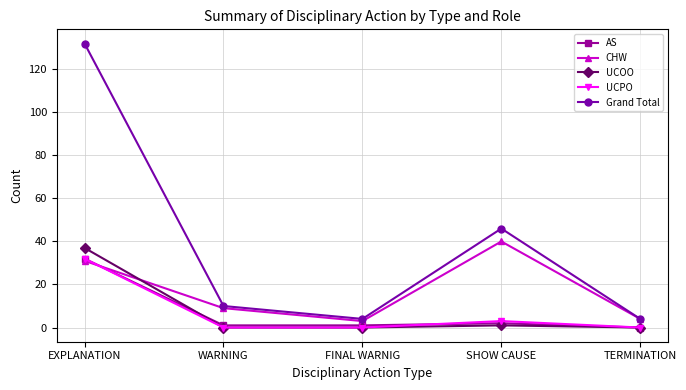

What is the difference between the second highest and minimum values in the CHW series?

28